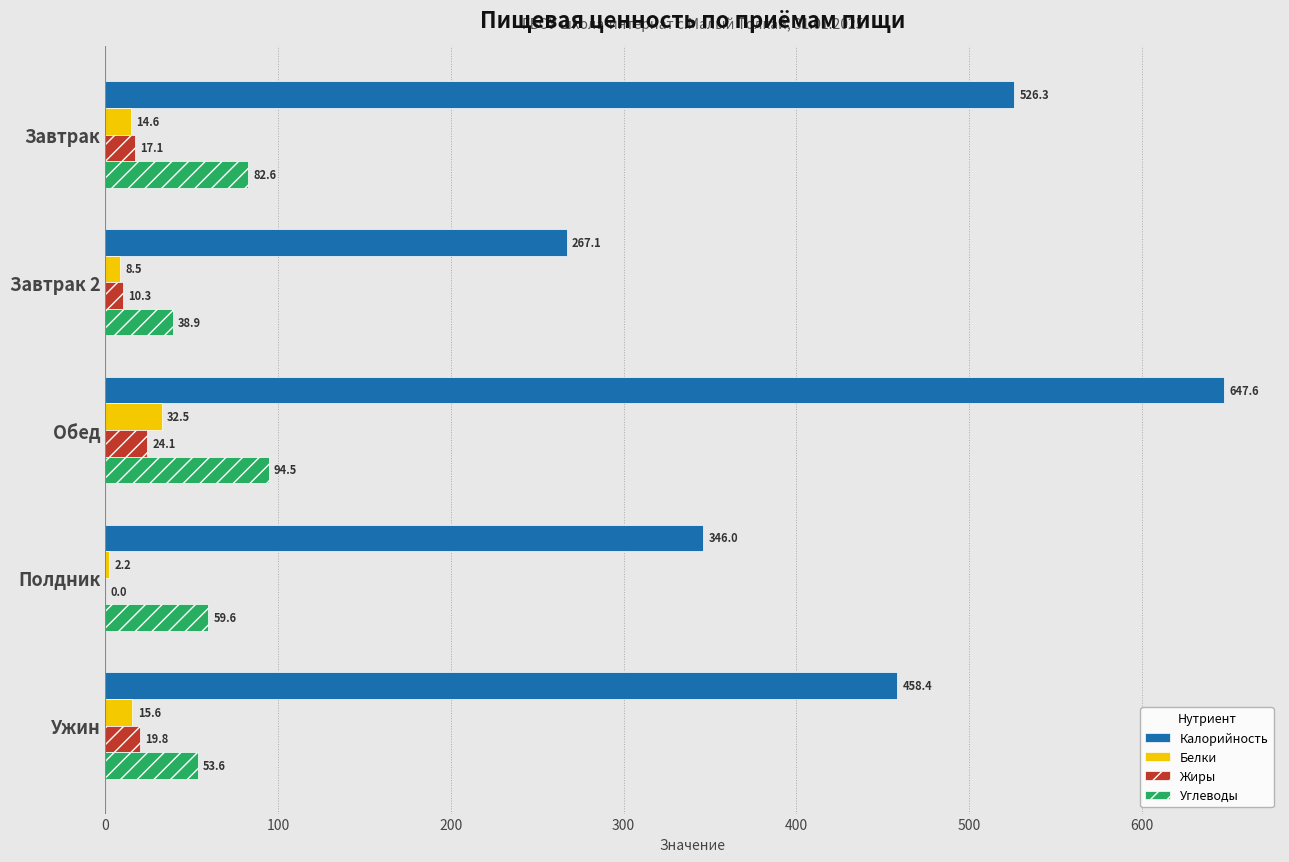

Count the number of data series in this chart.

4